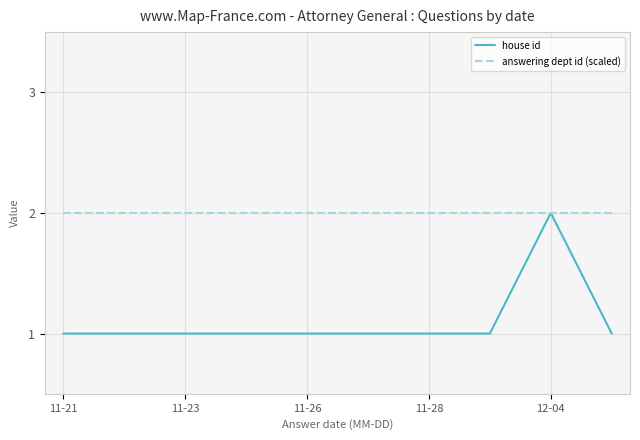

Rank the series by their average value, from highest to lowest.

answering dept id (scaled), house id